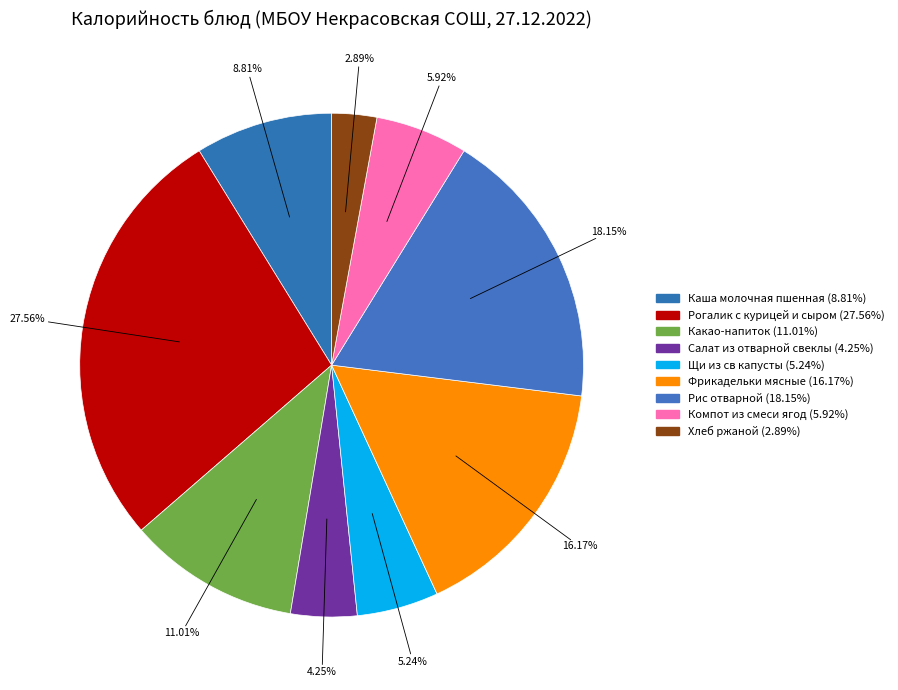

True or false: Рогалик с курицей и сыром accounts for 28% of the total.

True